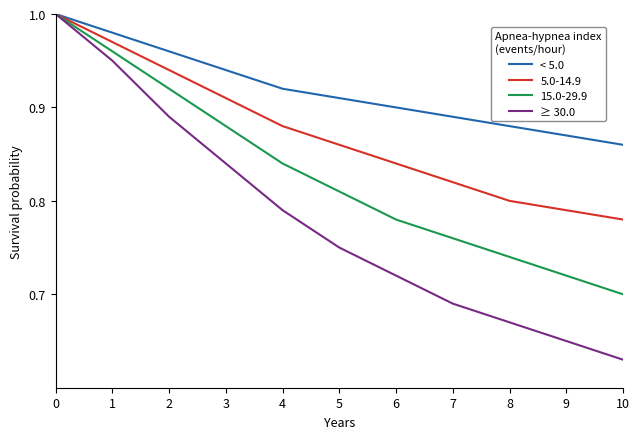

Between 2 and 10, which series saw the biggest shift?

≥ 30.0